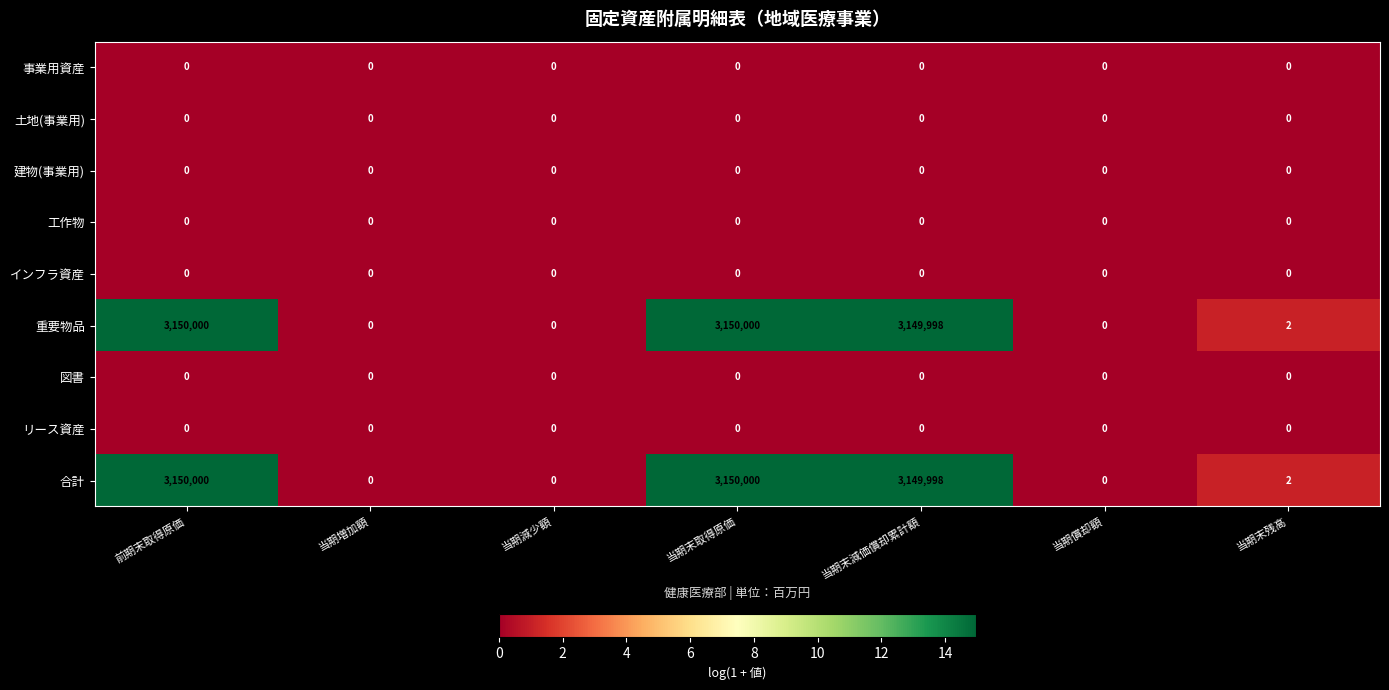

True or false: 建物(事業用) has a value of 0 at 当期増加額.

True